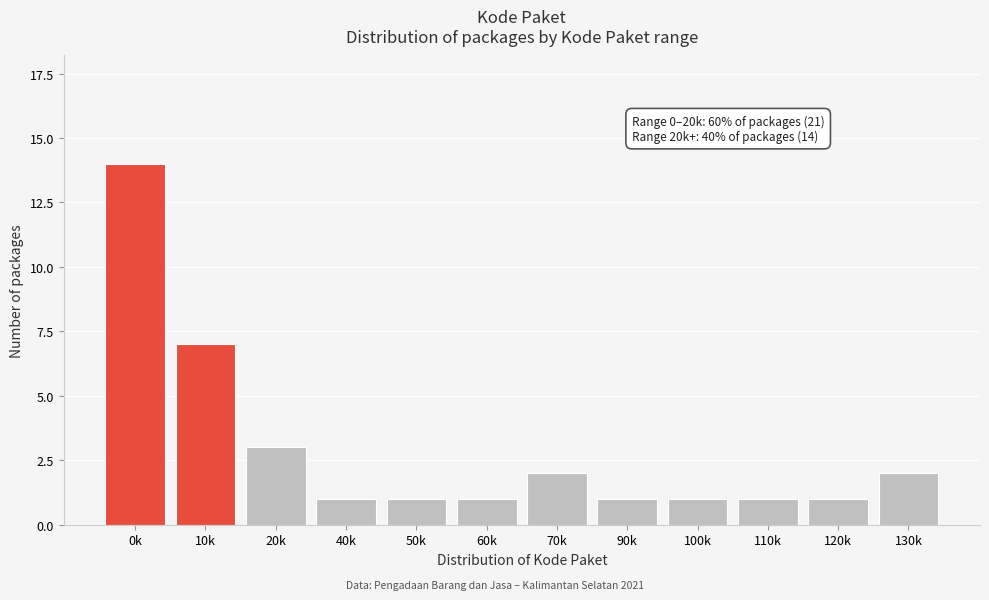

Reading left to right, extract all data points from this chart.

0k=14	10k=7	20k=3	40k=1	50k=1	60k=1	70k=2	90k=1	100k=1	110k=1	120k=1	130k=2